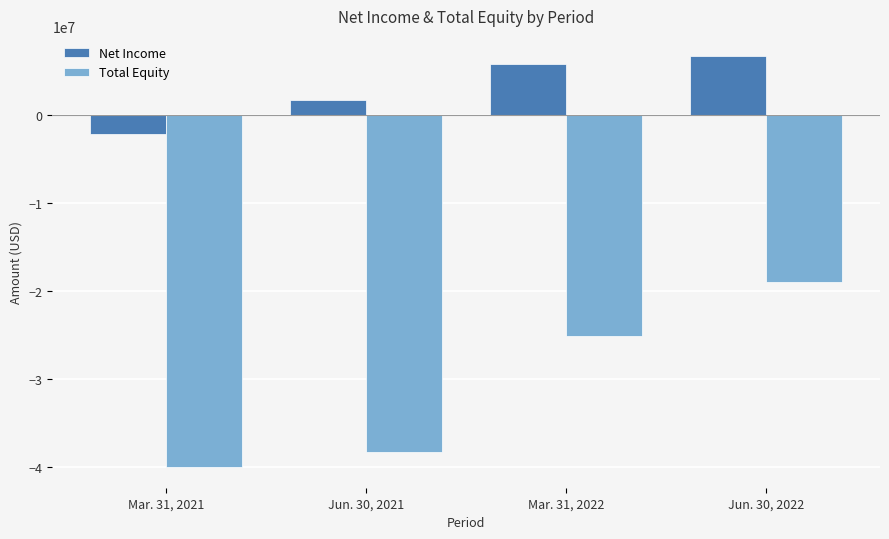

Reading left to right, list all the values displayed in this chart.

Net Income: -2198937	1728487	5775190	6684896
Total Equity: -40075296	-38346809	-25123550	-19024609